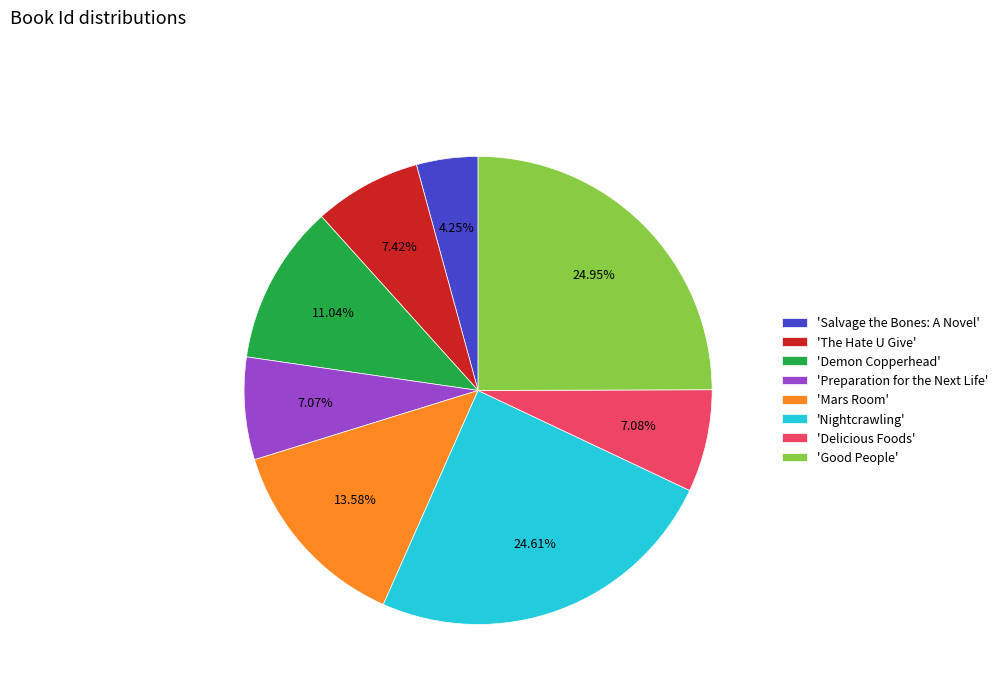

What is the smallest slice in the pie chart?

'Salvage the Bones: A Novel'